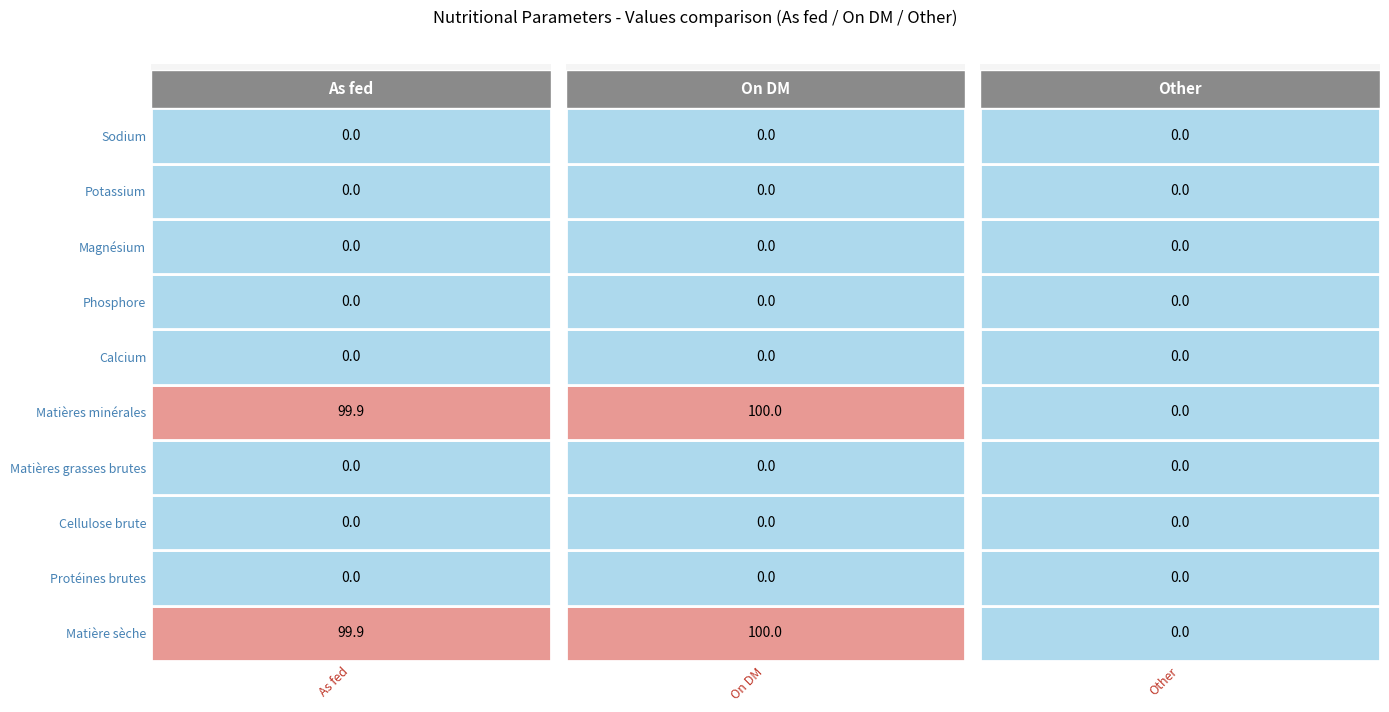

At how many categories does at least one series exceed 36?

2